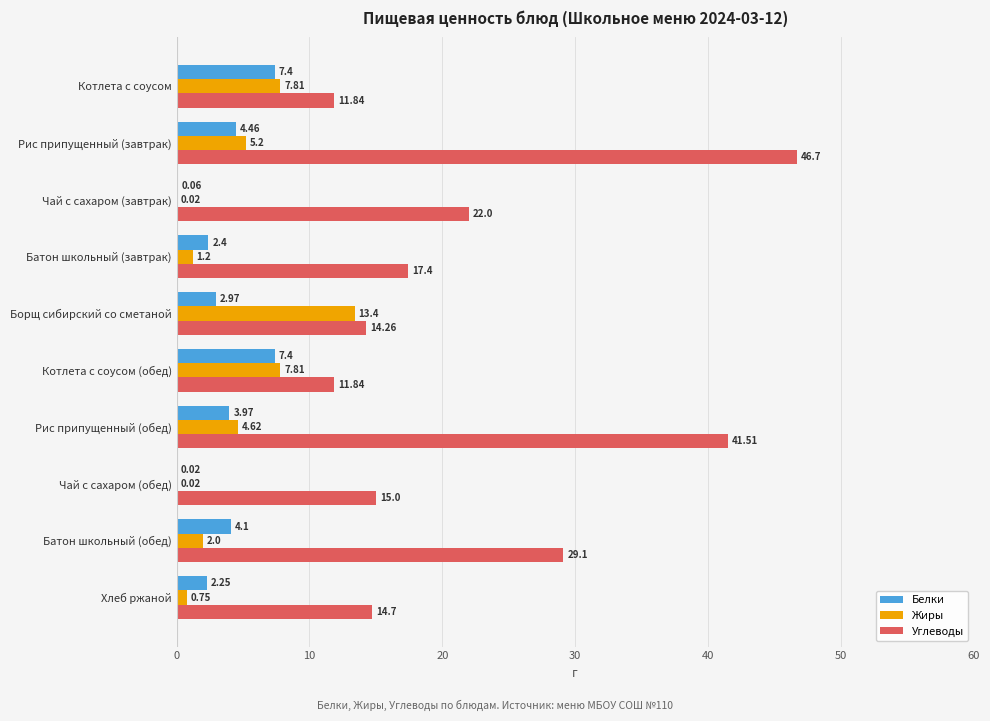

Where is Белки nearest to the value 3?

Борщ сибирский со сметаной